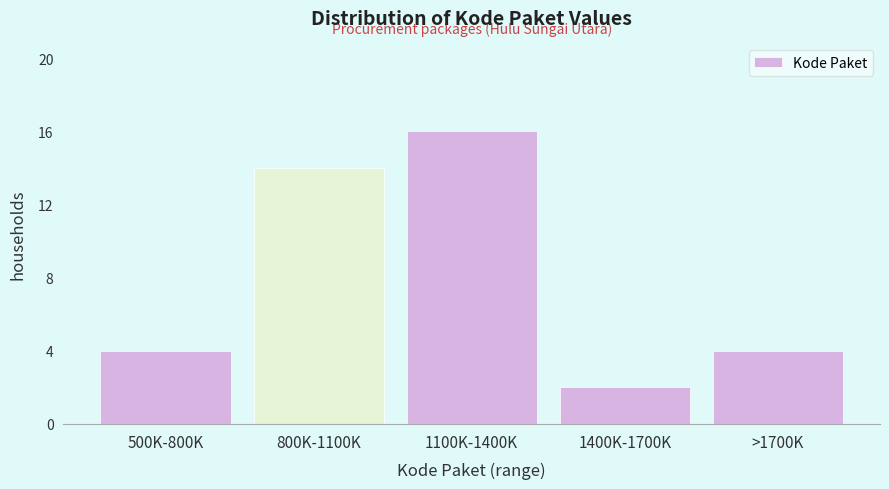

Reading right to left, extract all data points from this chart.

>1700K=4	1400K-1700K=2	1100K-1400K=16	800K-1100K=14	500K-800K=4